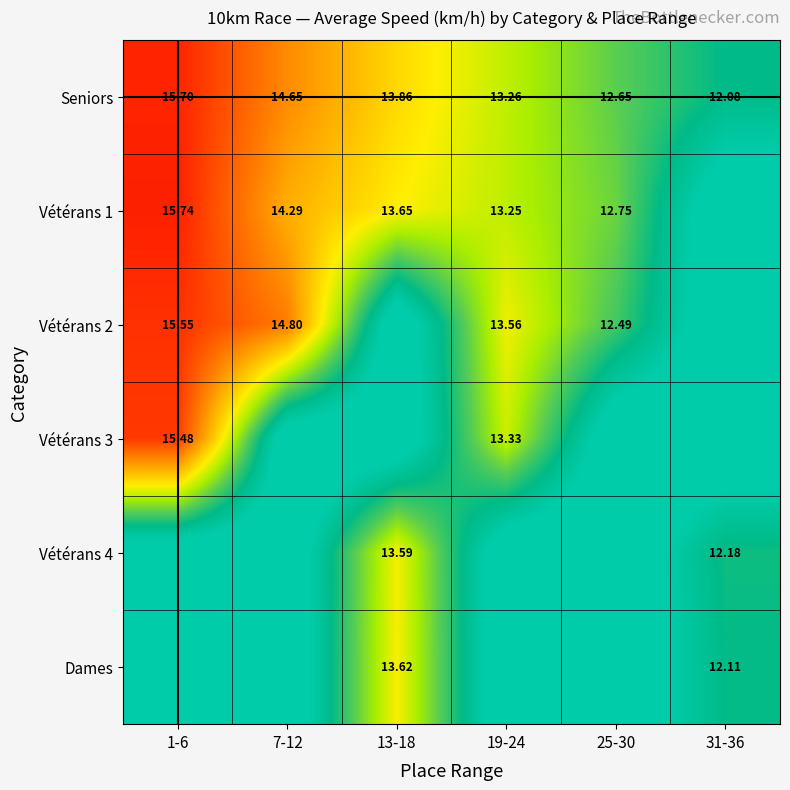

At which category does the chart reach its peak across all series?

1-6